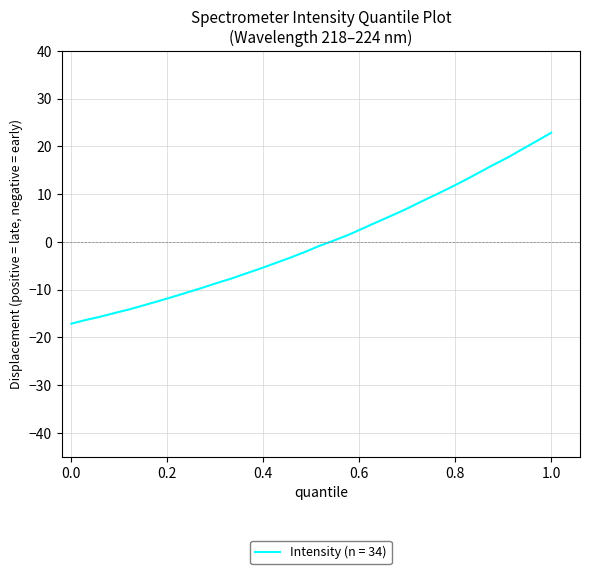

What is the difference between the maximum and minimum values?

40.0